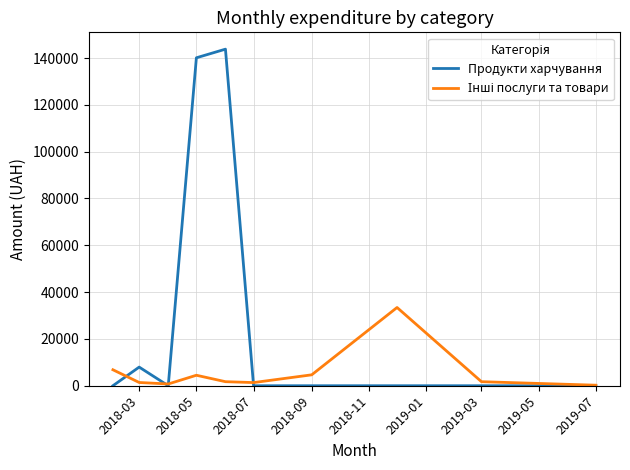

Which series has the largest range (max minus min)?

Продукти харчування